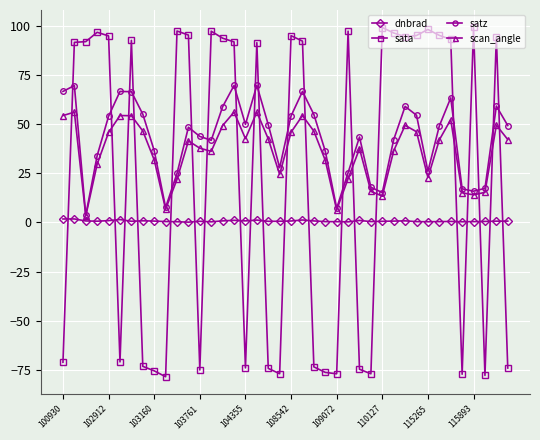

Which series has the widest spread of values?

sata